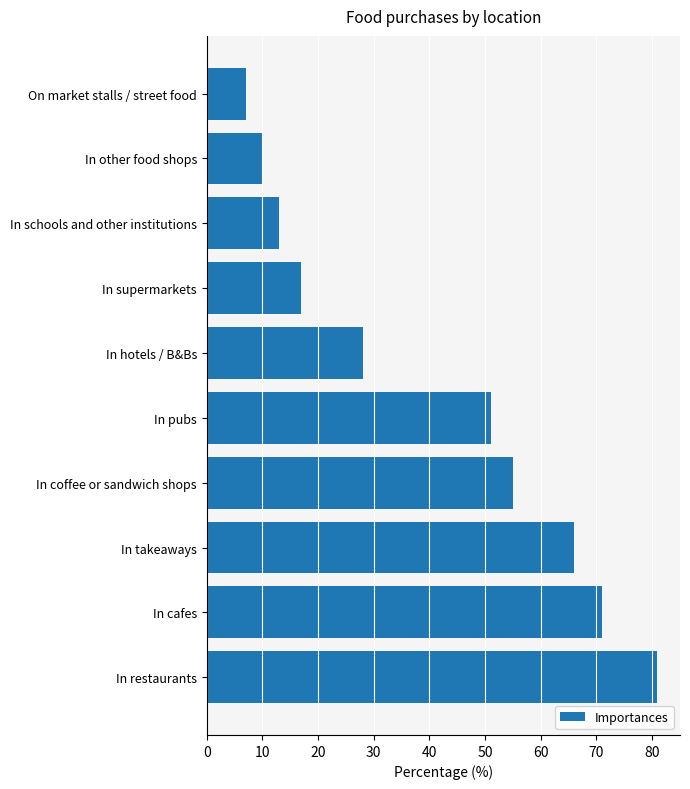

How many values are below 51?

5